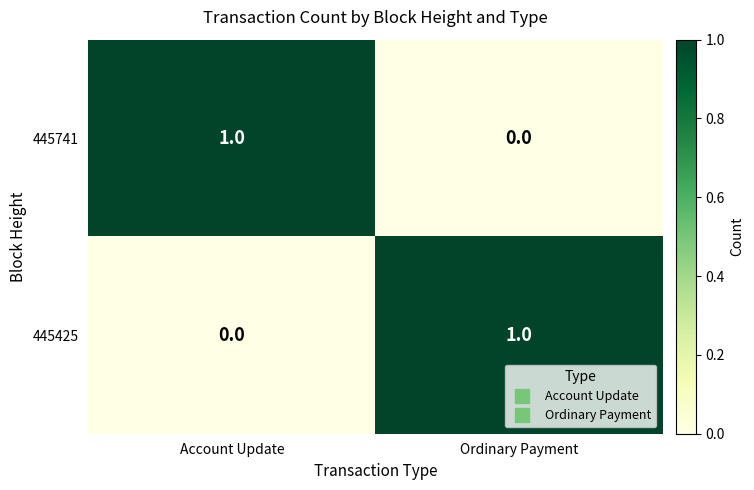

The value of 445425 at Account Update is 0. True or false?

True